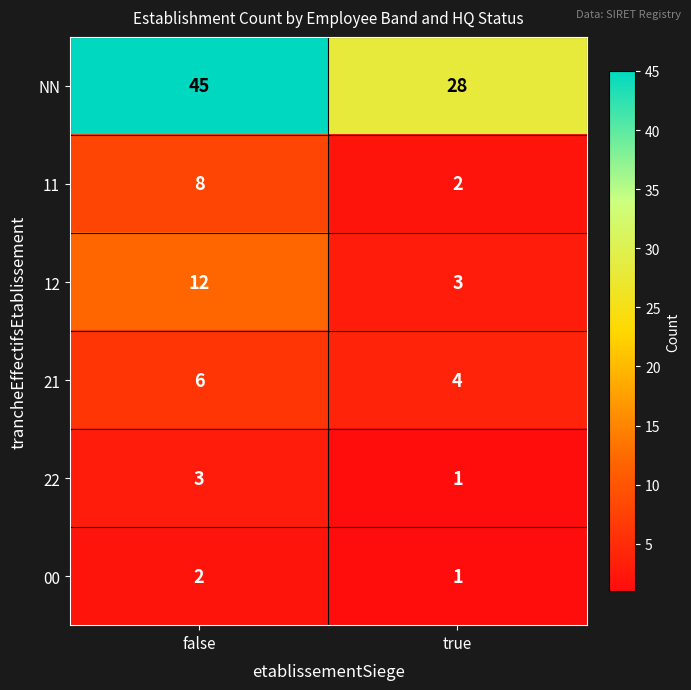

At which category is the sum across all series the highest?

false